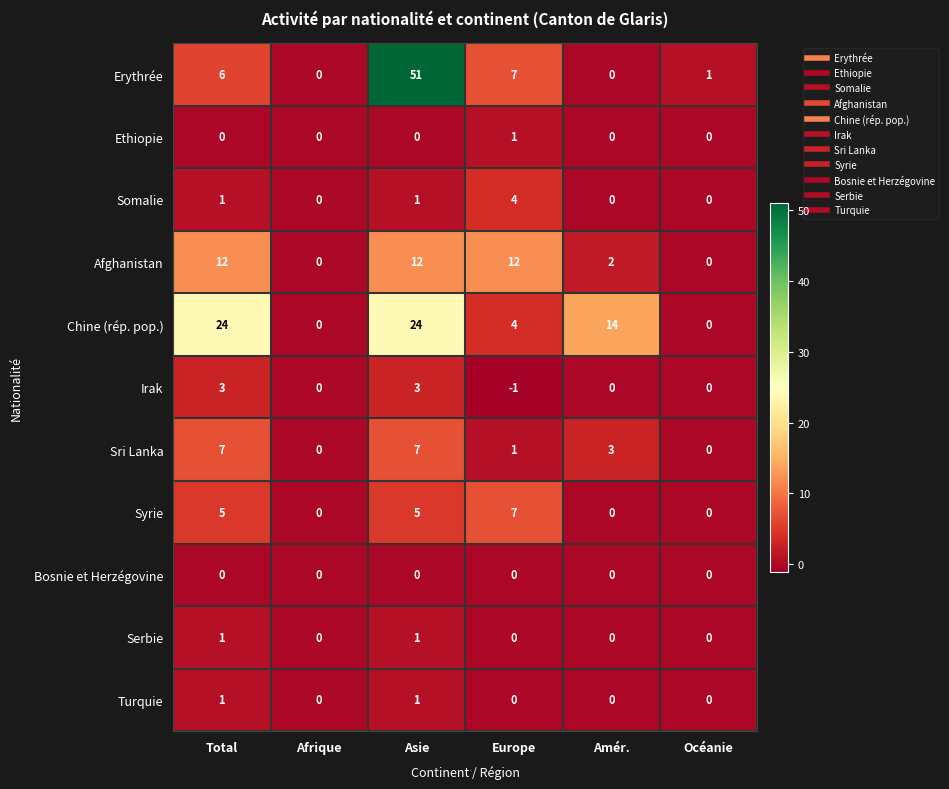

What is the sum of all Sri Lanka values?

18